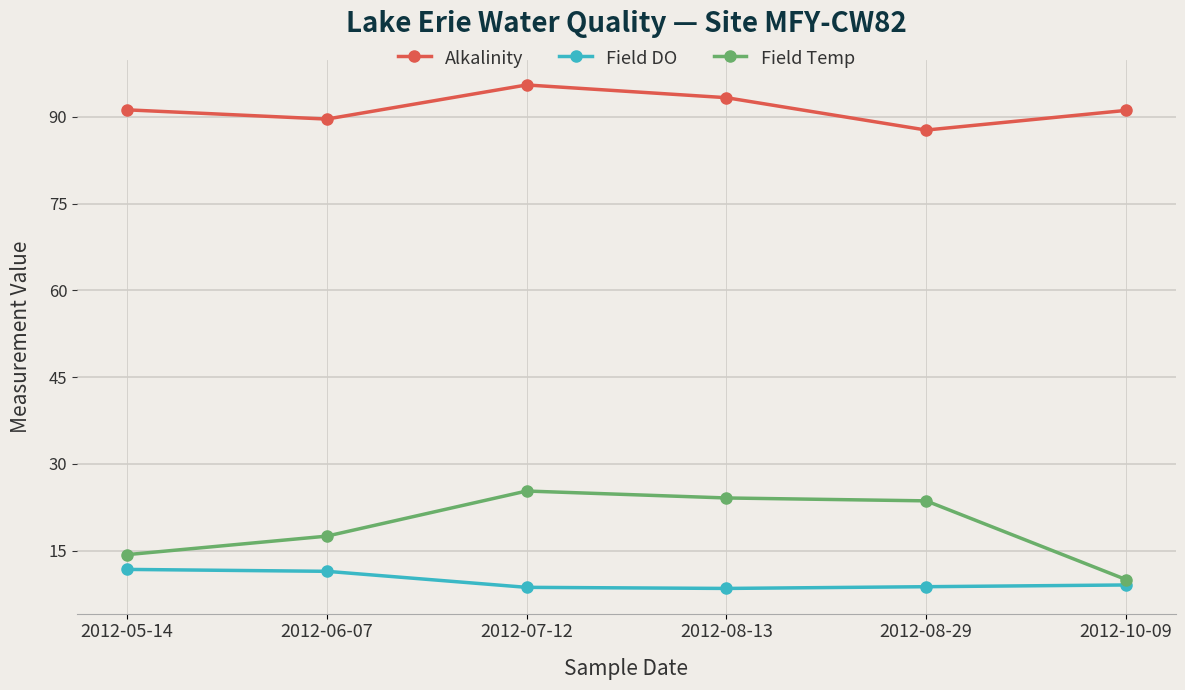

What is the maximum value shown in the chart?

95.5